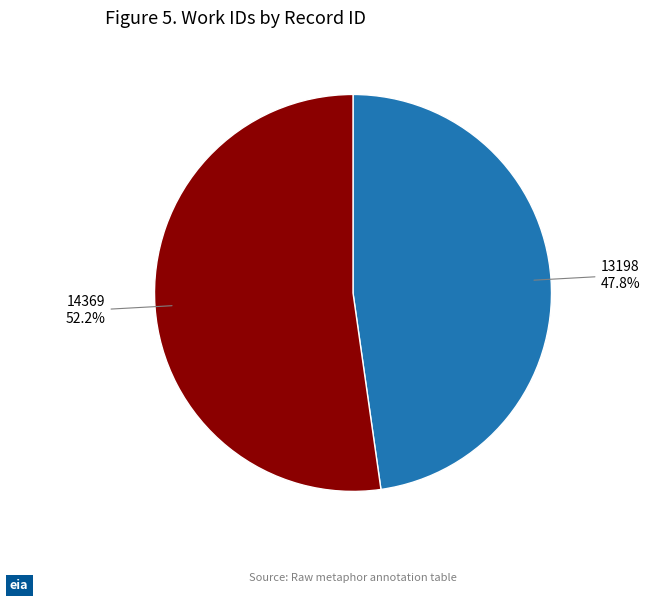

Which has a higher value, 14369 or 13198?

14369